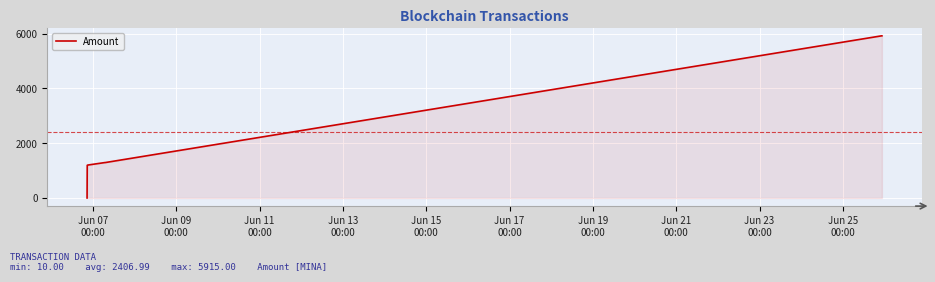

What is the maximum value shown in the chart?

5915.0